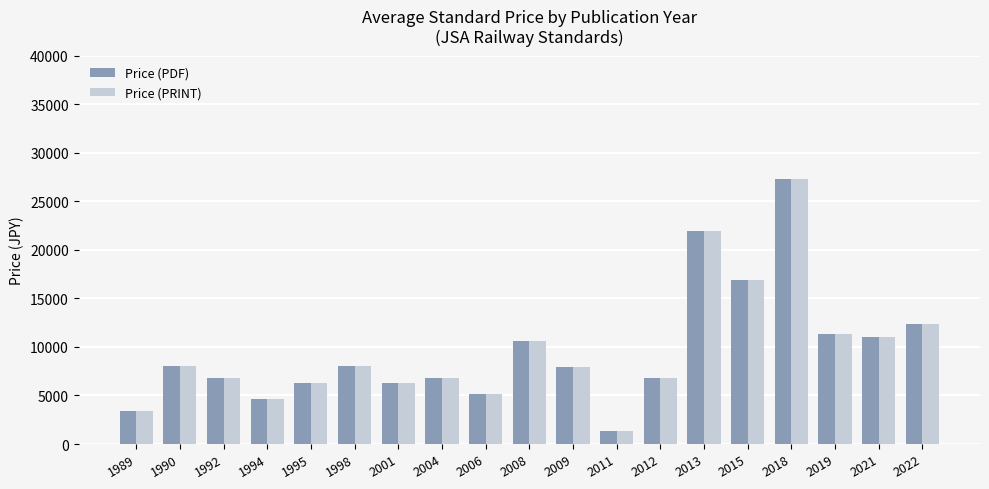

What is the difference between the second highest and second lowest values in the Price (PRINT) series?

18500.0